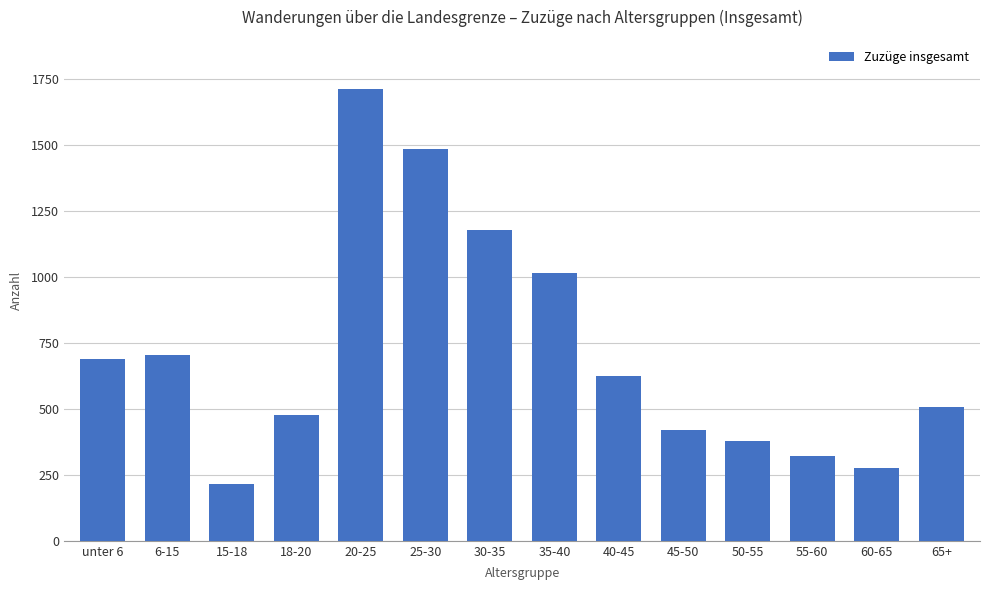

At which label does the data first exceed 625?

unter 6